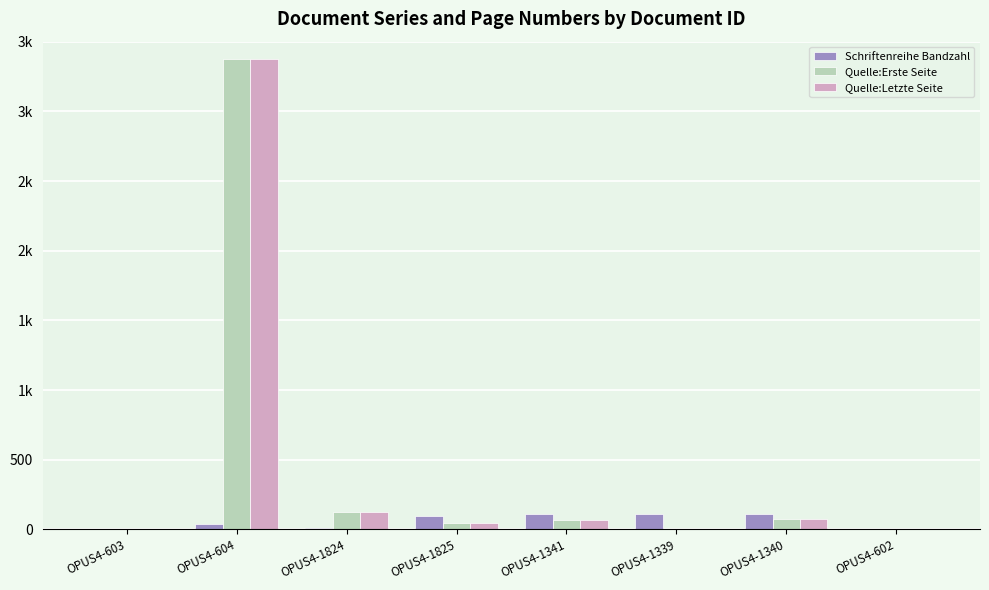

What position from the left is OPUS4-1339?

6